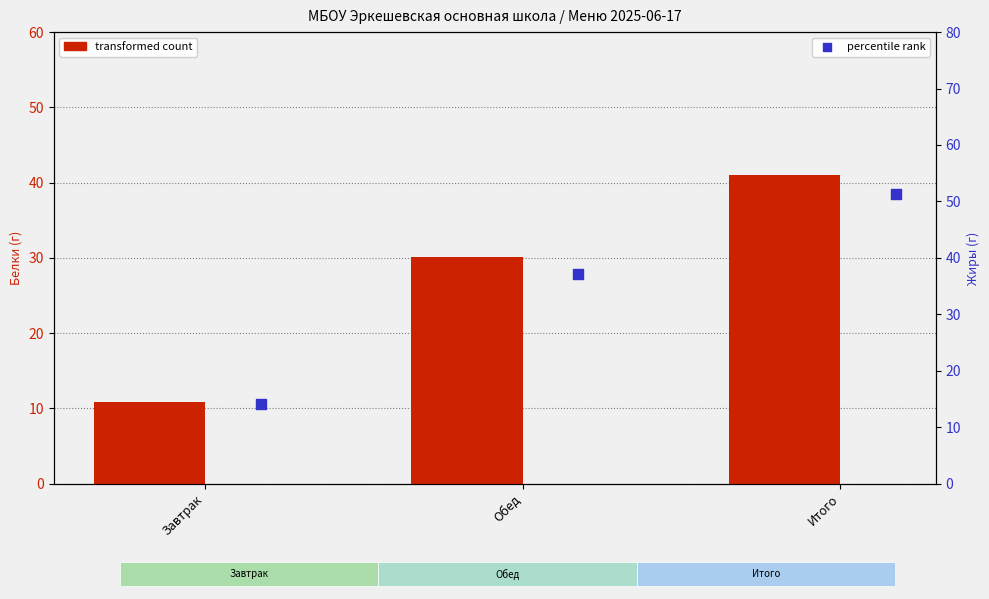

Which series contains the highest Y value?

percentile rank